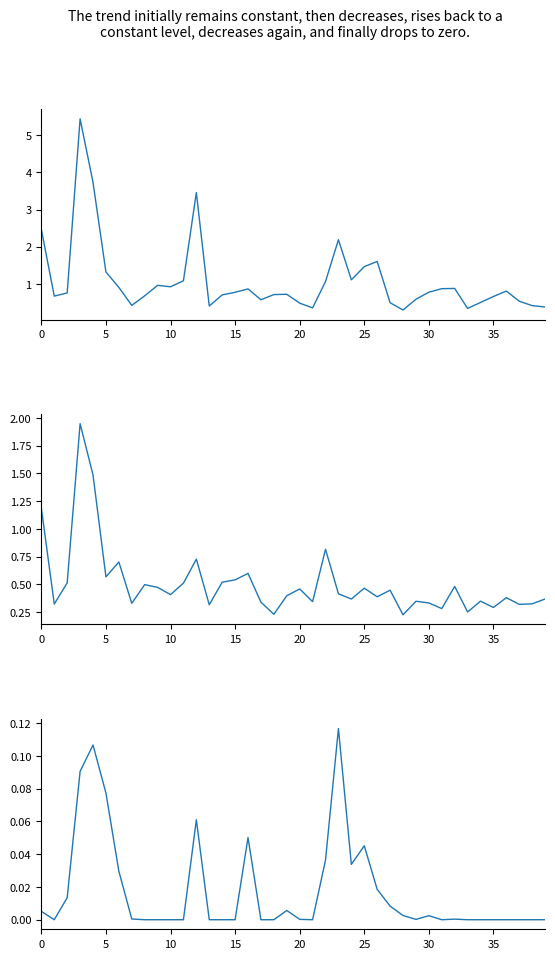

Which series has the largest range (max minus min)?

dnbrad